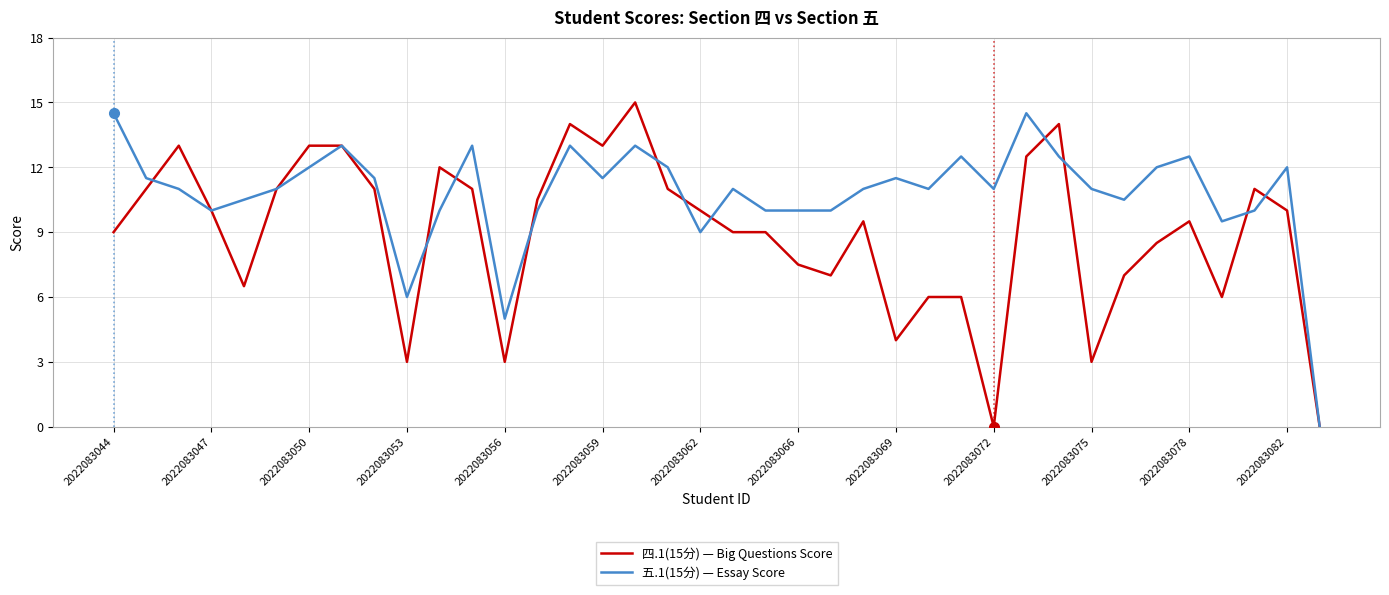

Does the chart display data point markers on the line(s)?

No